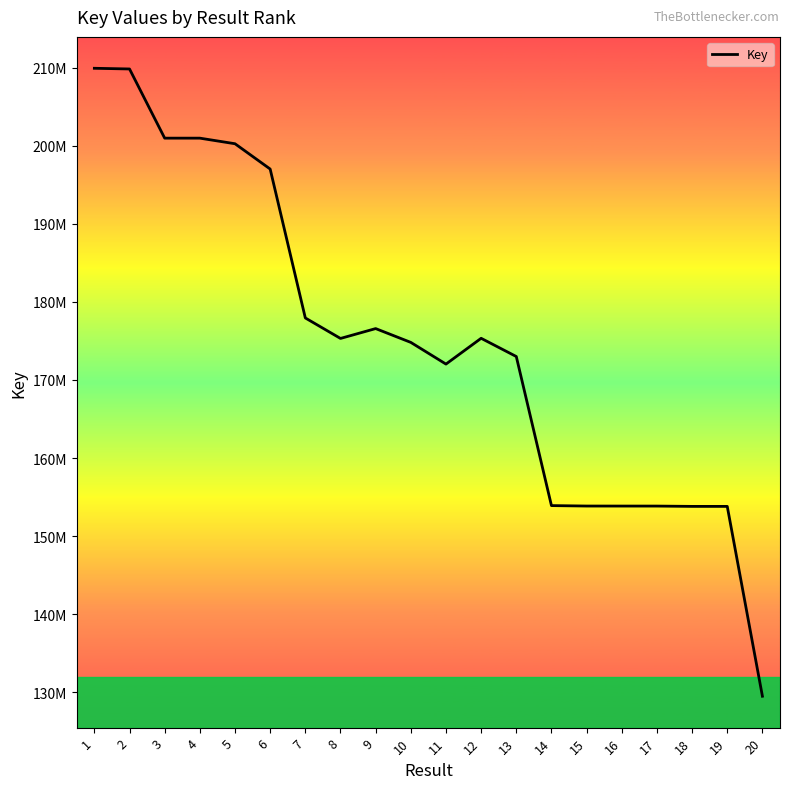

List the labels in order of value, smallest first.

20, 19, 18, 17, 16, 15, 14, 11, 13, 10, 8, 12, 9, 7, 6, 5, 3, 4, 2, 1